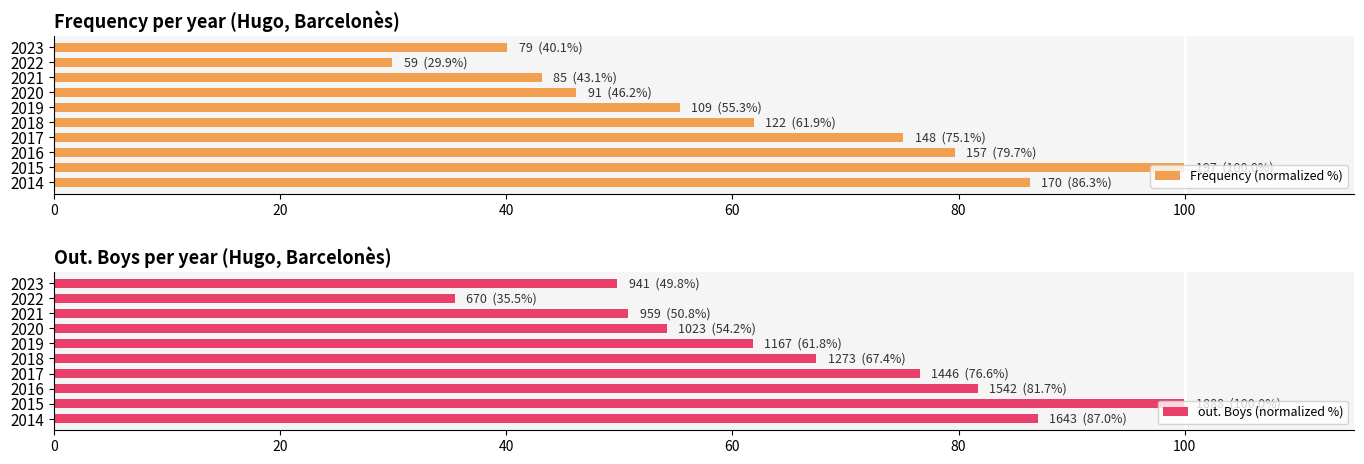

What is the lowest value of the Frequency (normalized %) series?

29.9